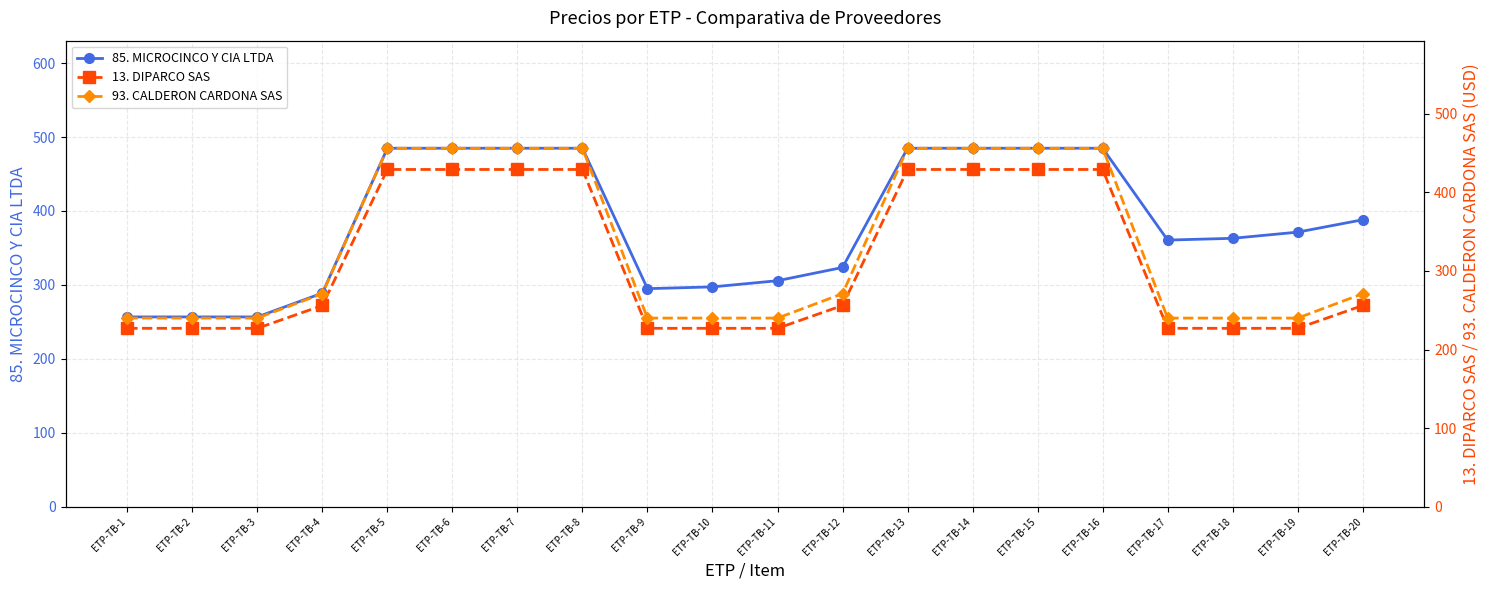

Which series has the largest total across all categories?

85. MICROCINCO Y CIA LTDA